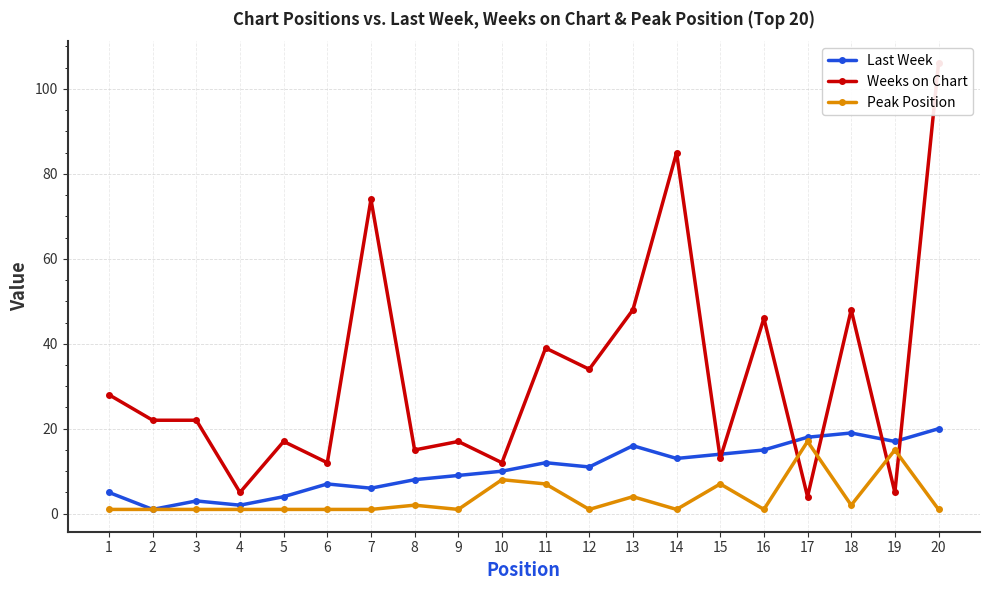

What is the sum of all Weeks on Chart values?

652